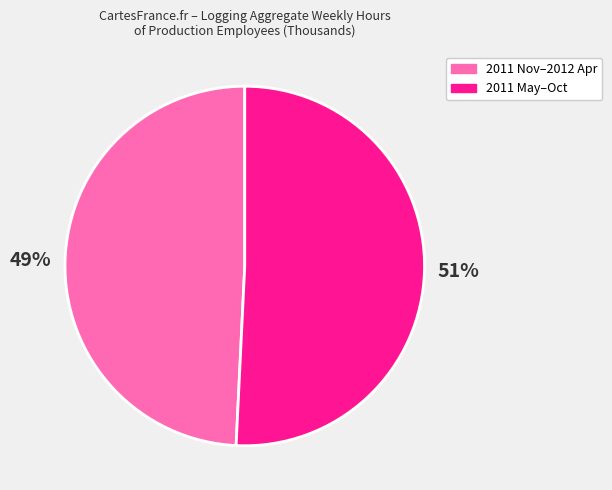

To the nearest percent, what is the difference between the largest and smallest slice percentages?

2%